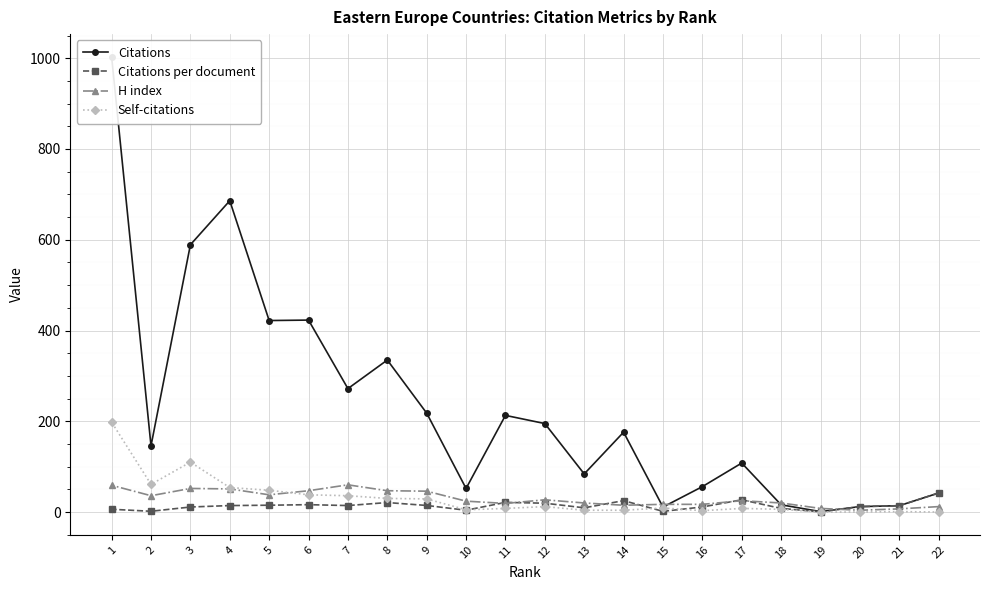

How many values in the Citations series are below 176?

11